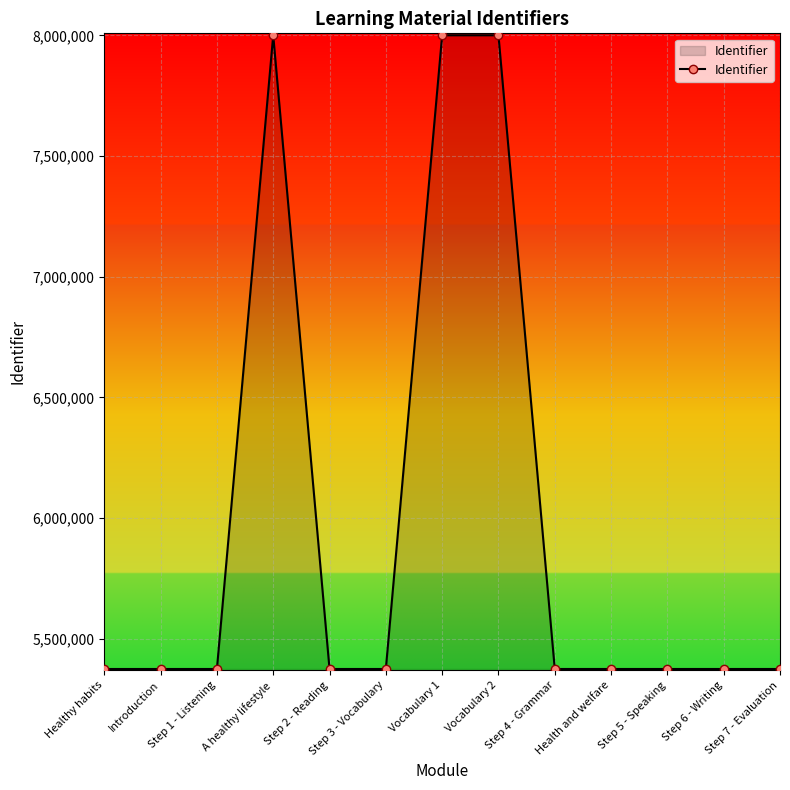

True or false: there are more than 0 points higher than both neighbors.

True